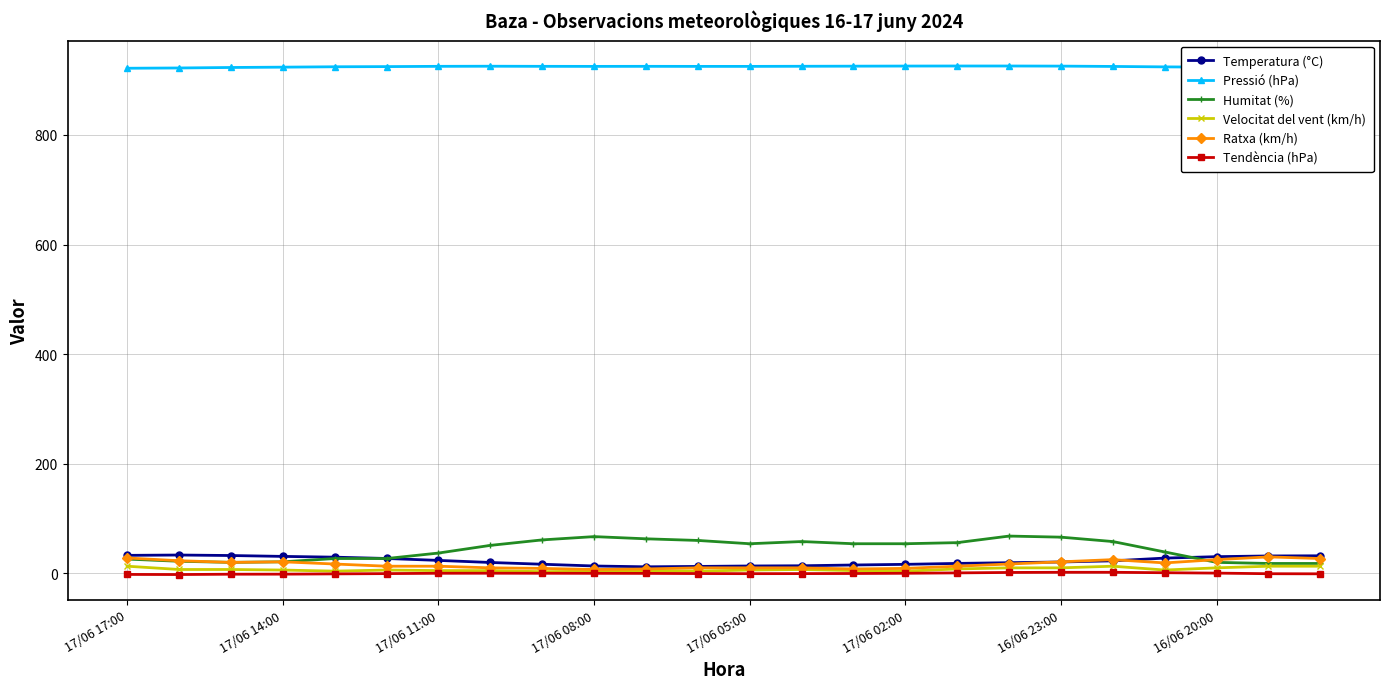

How many categories are shown in the chart?

24